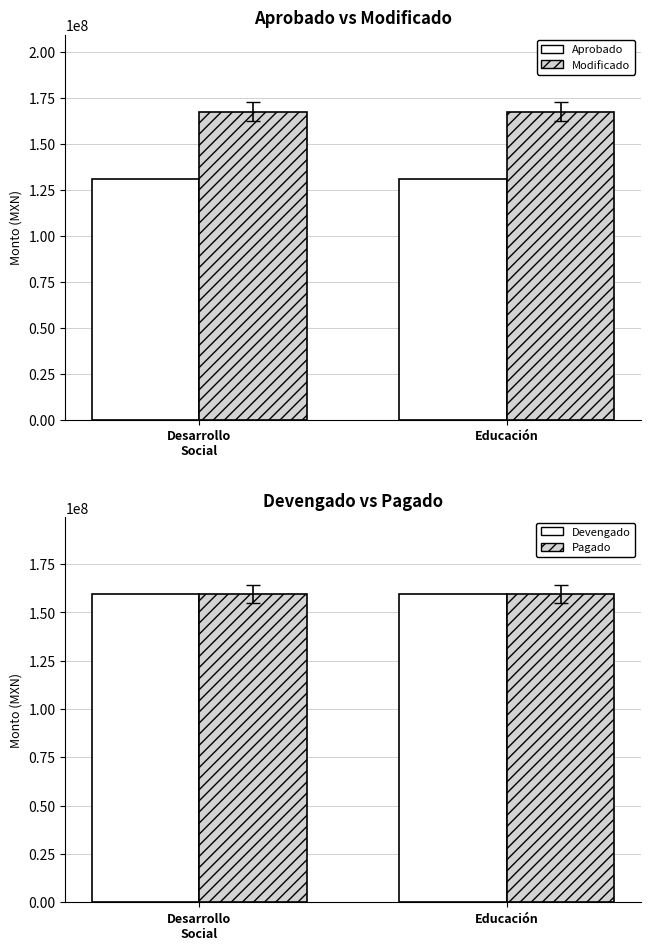

At how many categories does at least one series exceed 157780912?

2